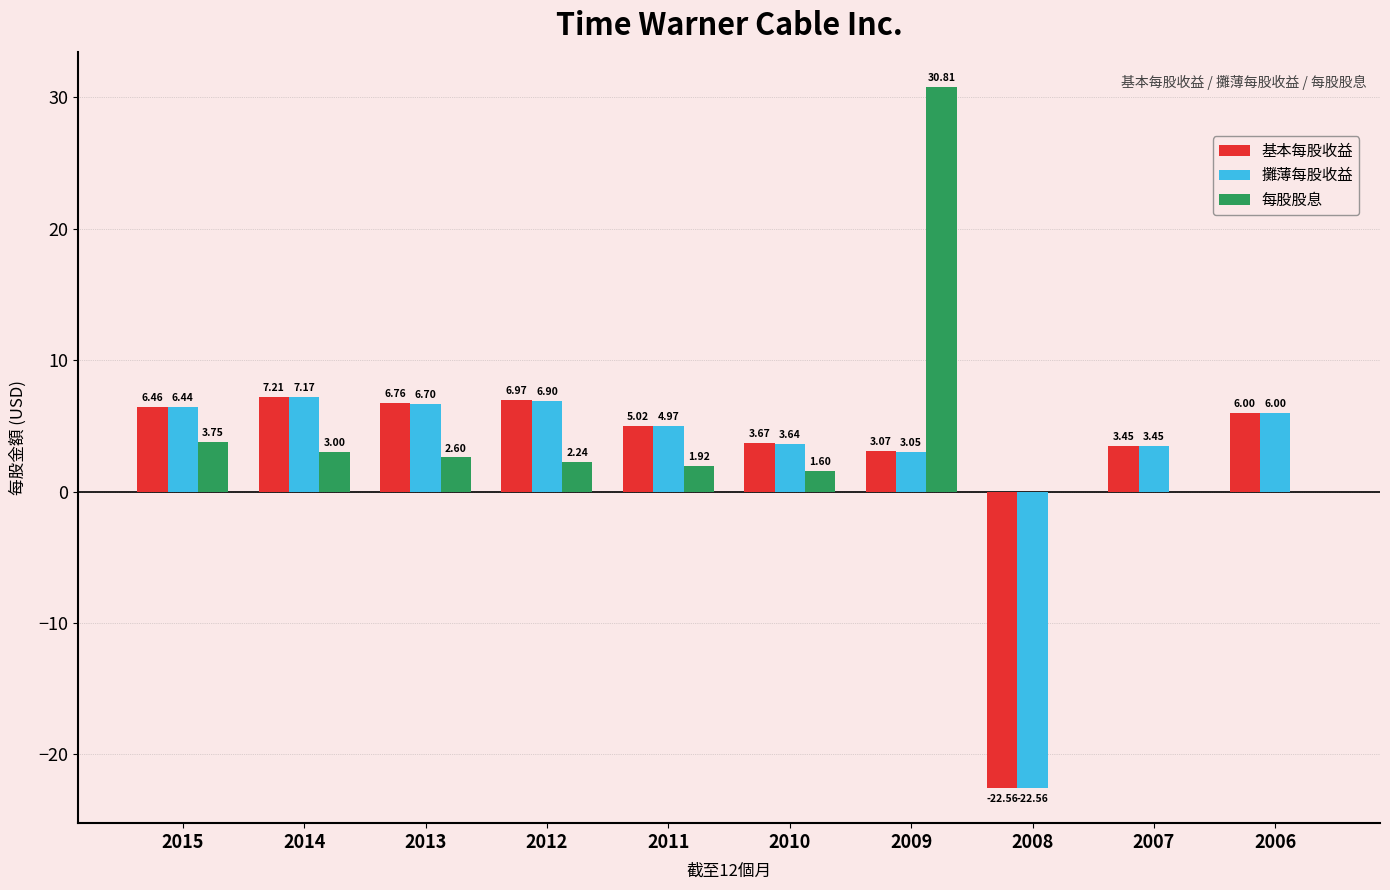

Which category has the highest value in the 基本每股收益 series?

2014